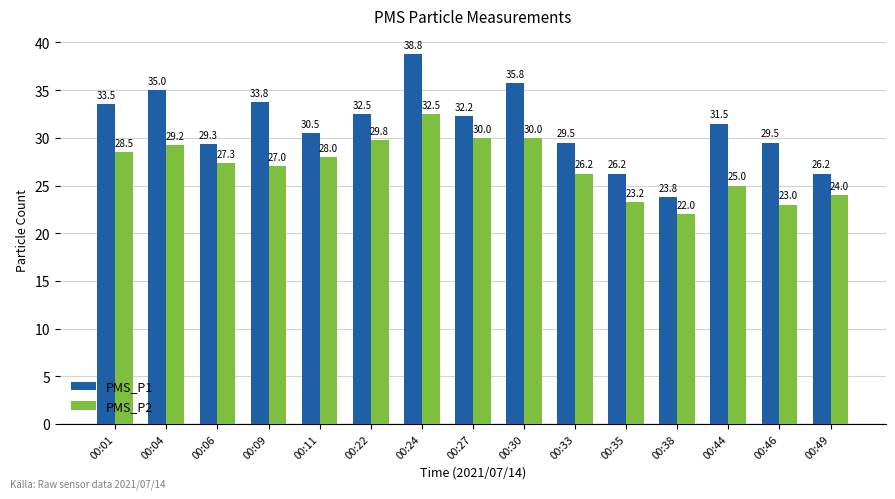

Which series has the widest spread of values?

PMS_P1